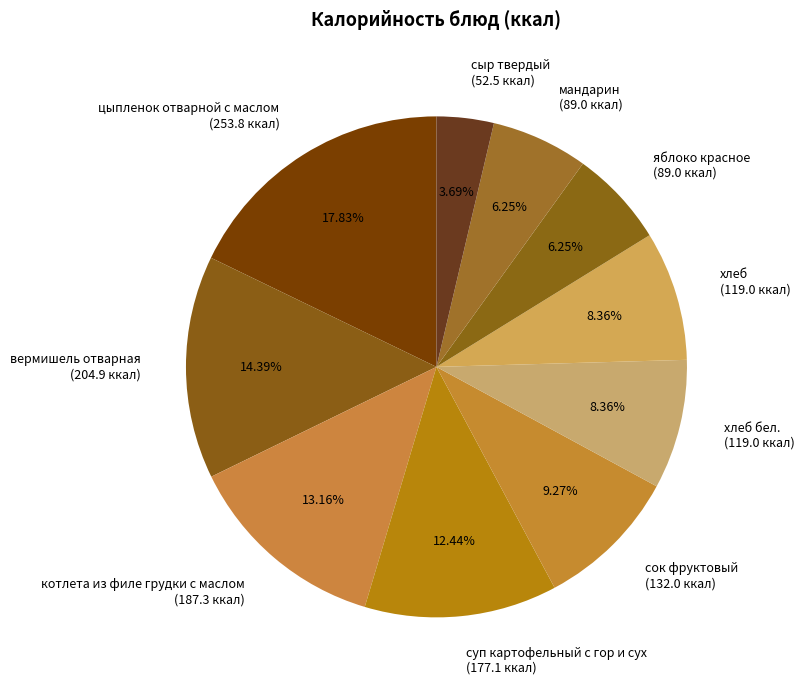

Combined, do суп картофельный с гор и сух and яблоко красное account for over 50%?

No